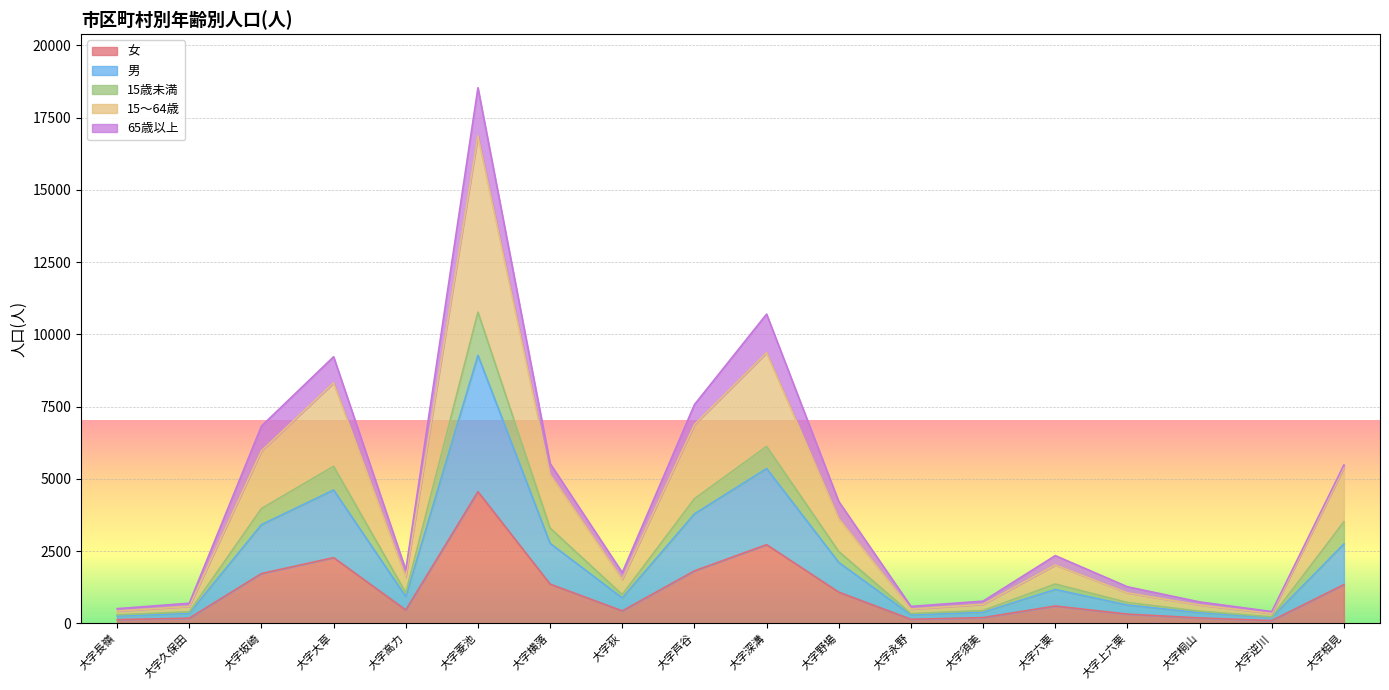

What is the lowest value of the 15～64歳 series?

344